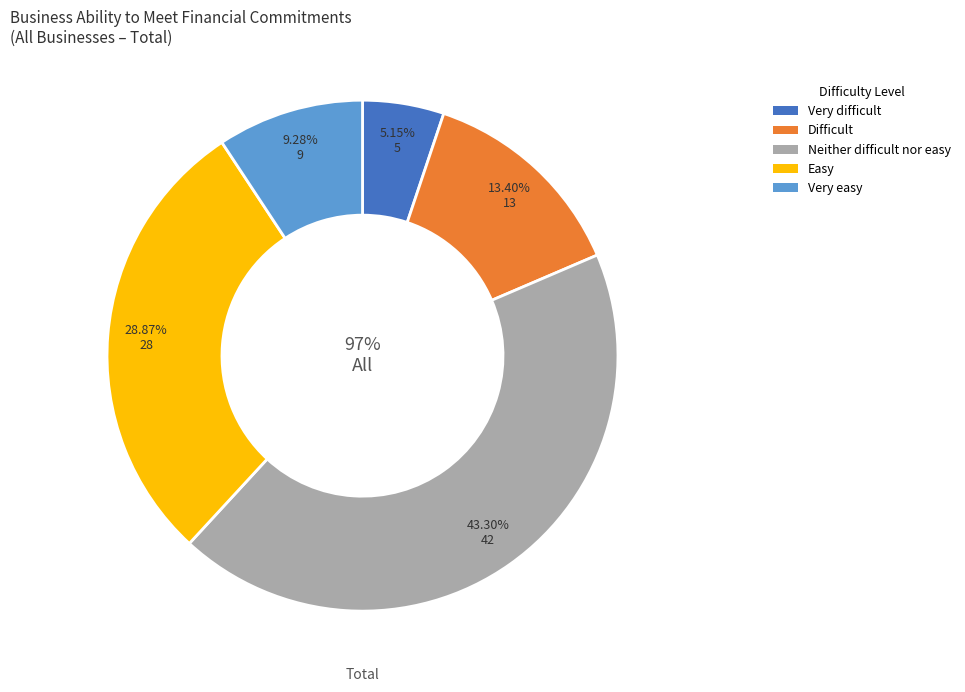

Rank the series at 20–199 persons from highest to lowest value.

Neither difficult nor easy, Easy, Difficult, Very easy, Very difficult